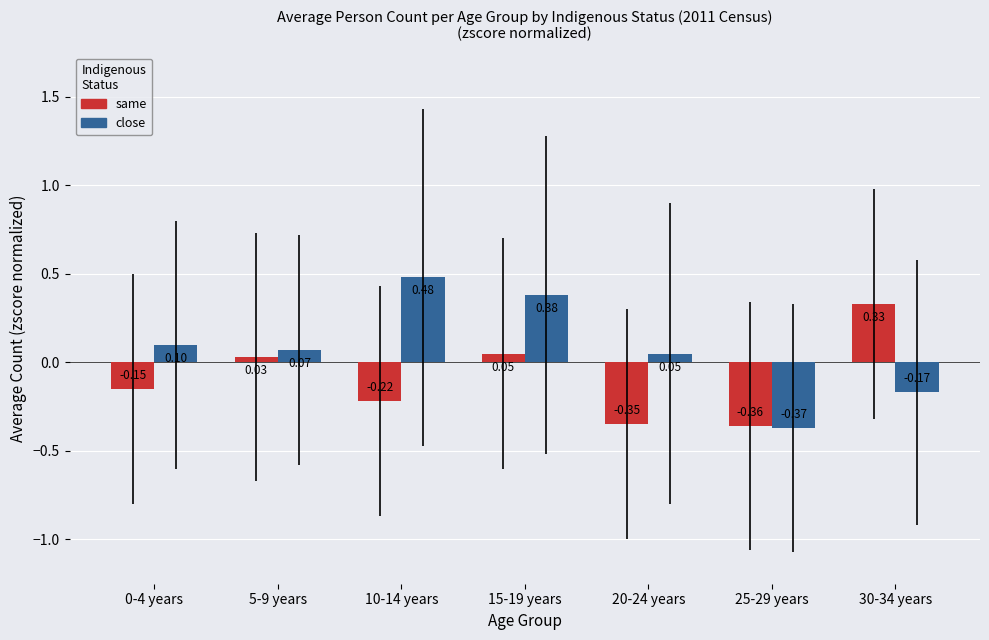

What is the label of the 2nd bar from the right?

25-29 years